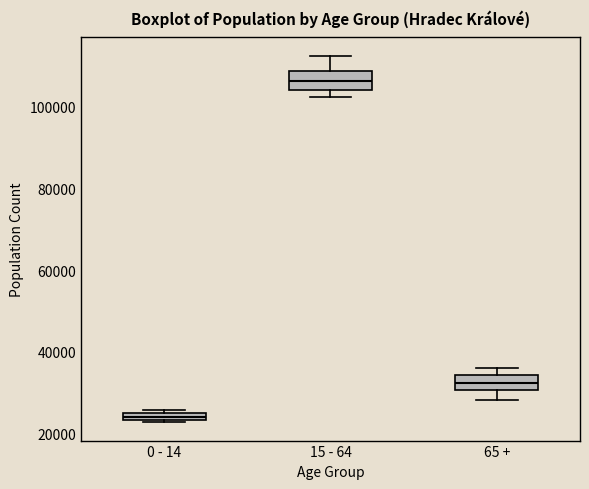

Where does the upper whisker of the box for 15 - 64 end on the y-axis? The values are not printed on the chart, so give them approximately, as read against the axis.

112000